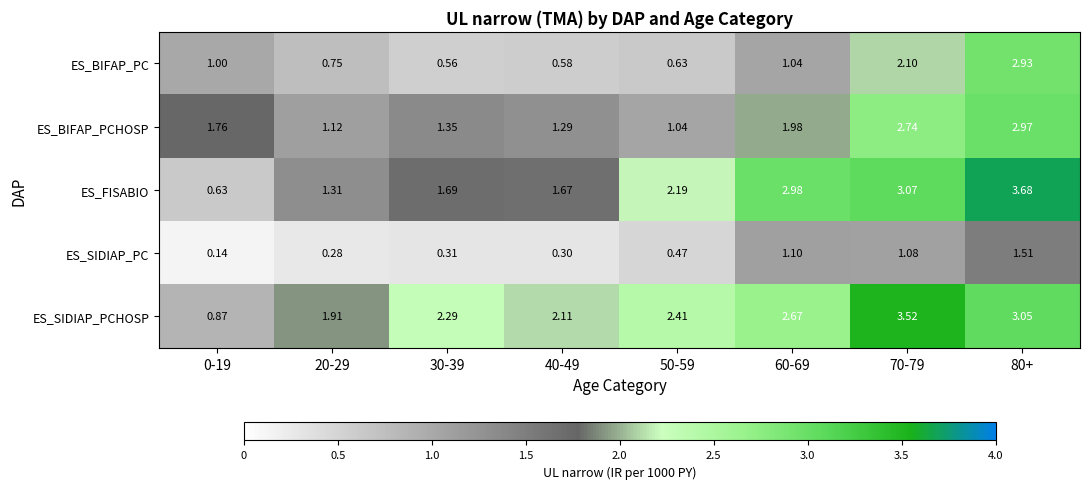

Which series has the widest spread of values?

ES_FISABIO